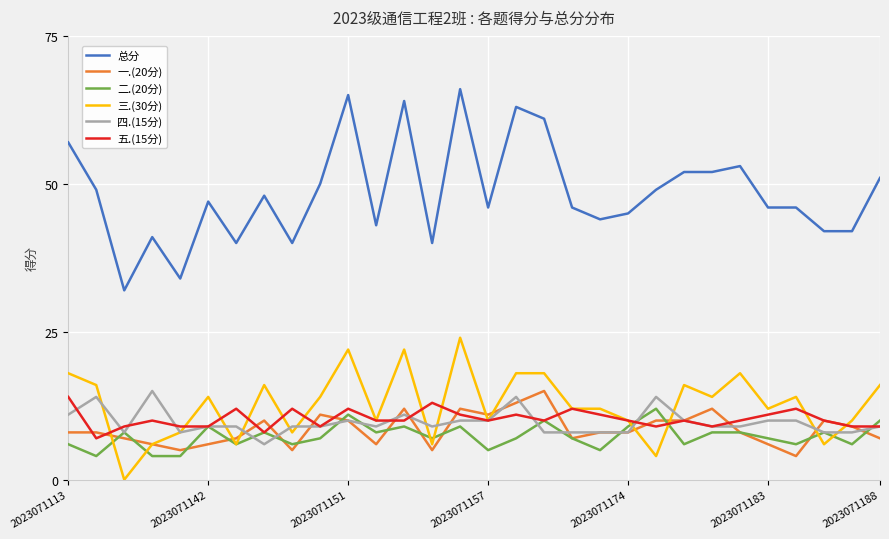

Which series has the largest range (max minus min)?

总分